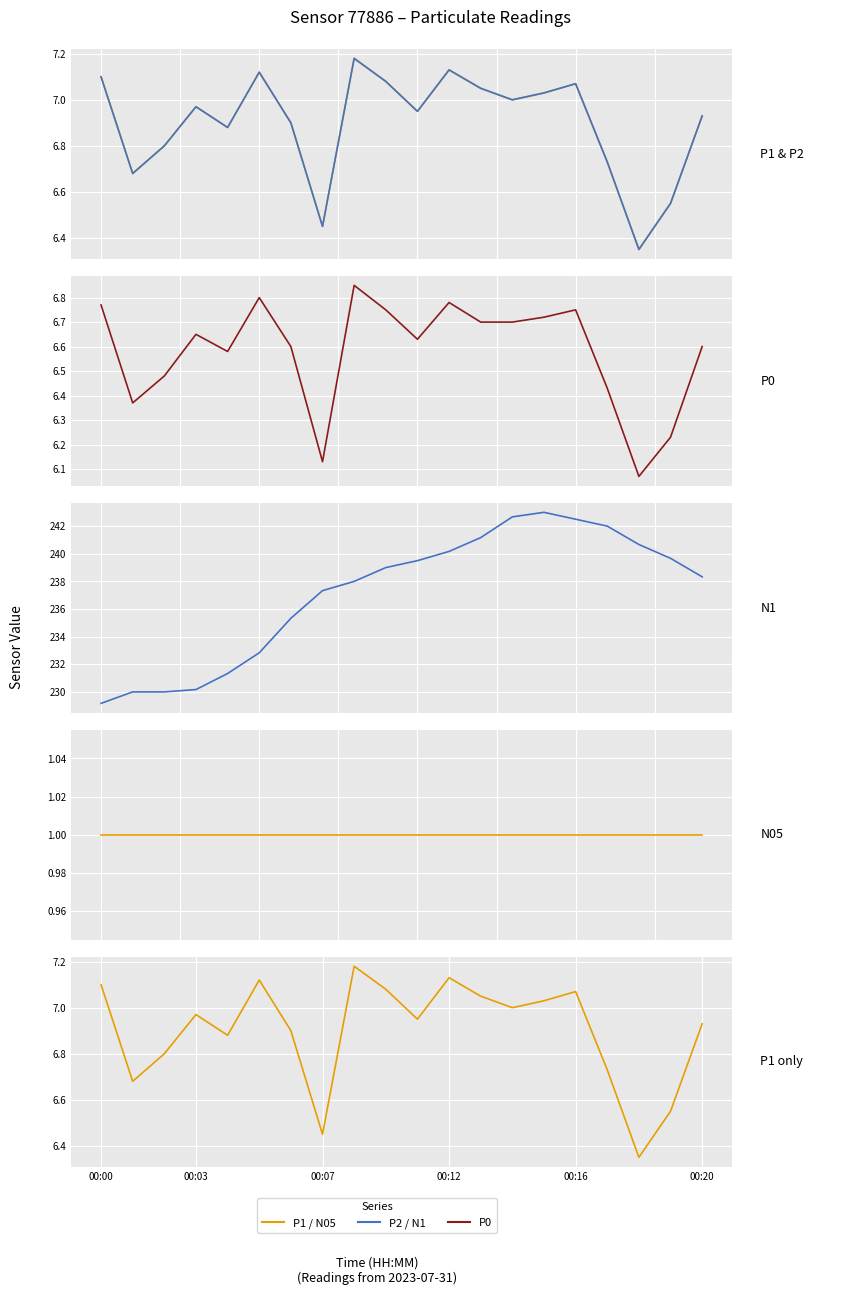

At which label is P1 closest to 6?

17